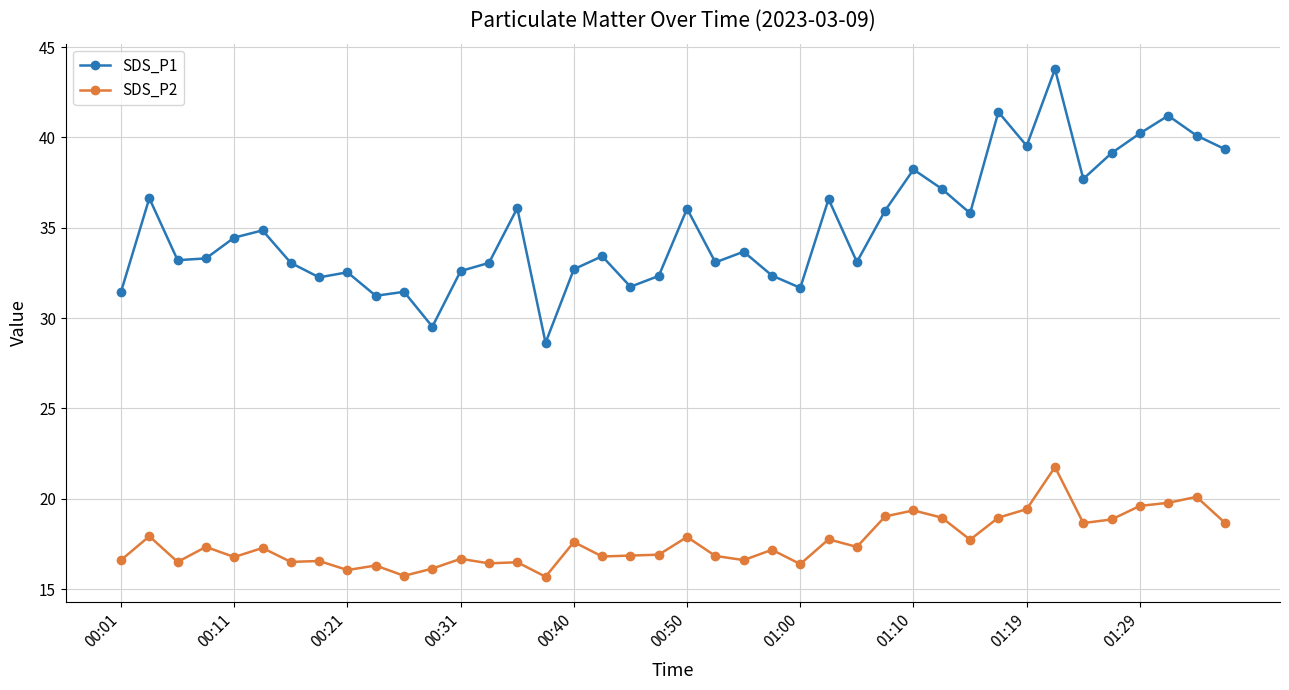

What is the average value of the SDS_P2 series?

17.6